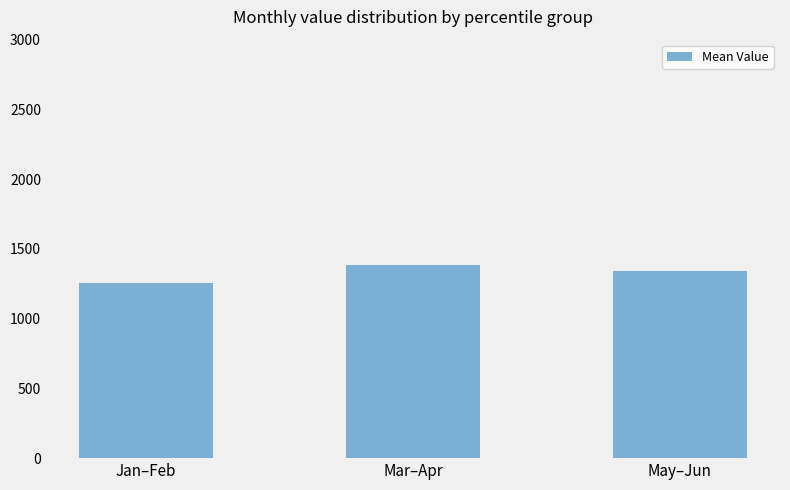

Is it true that the value at Jan–Feb is 2016.4?

False